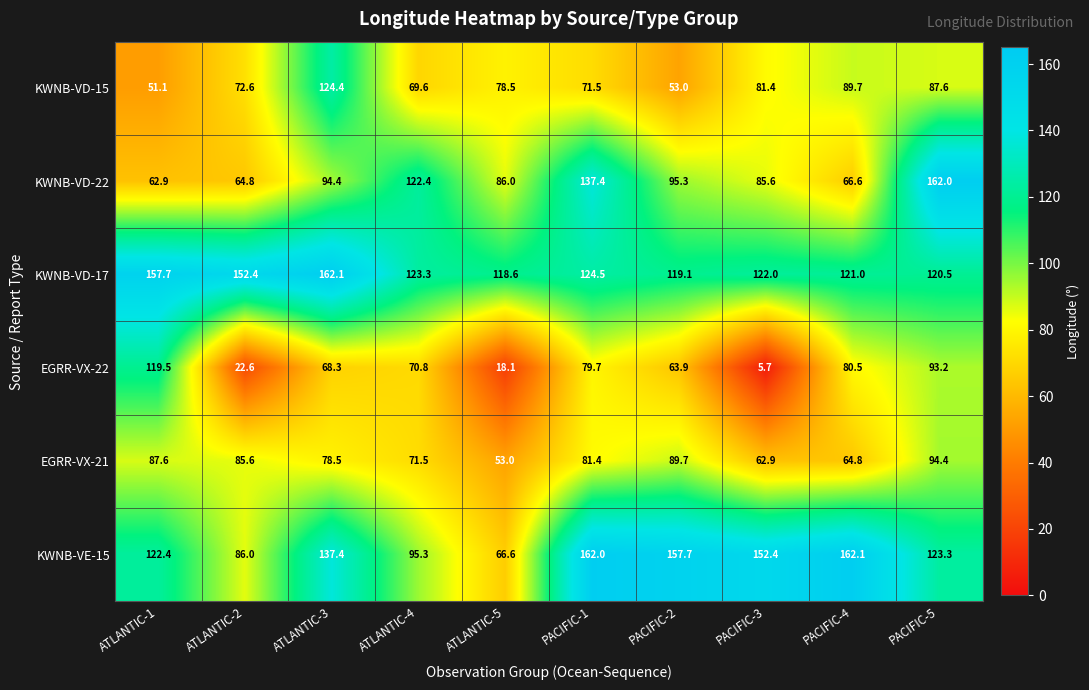

What is the spread (max minus min) of values at ATLANTIC-3?

93.8